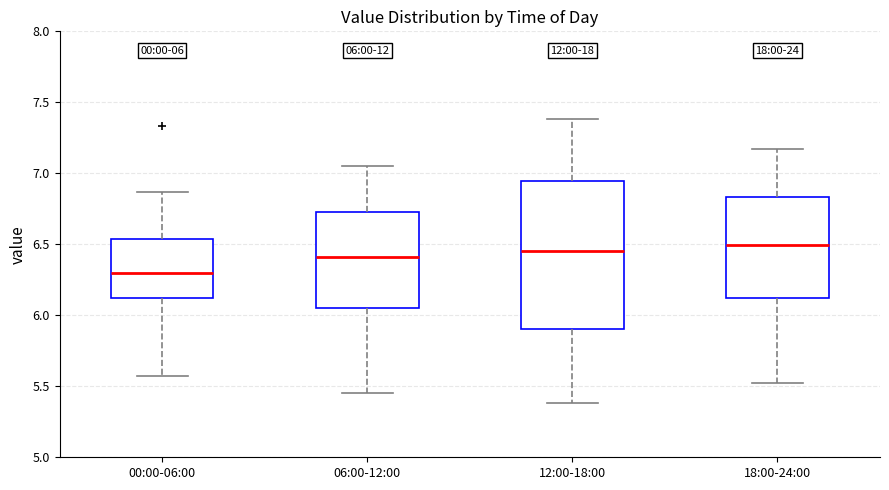

Comparing the boxes themselves (not the whiskers), which one is the tallest?

12:00-18:00